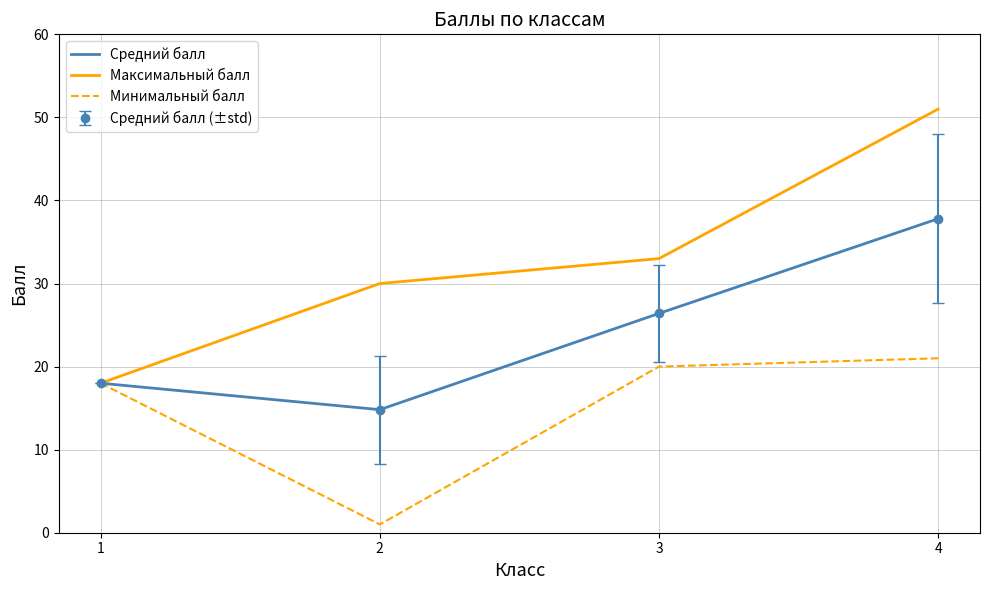

What are all the series names shown in the legend?

Средний балл, Максимальный балл, Минимальный балл